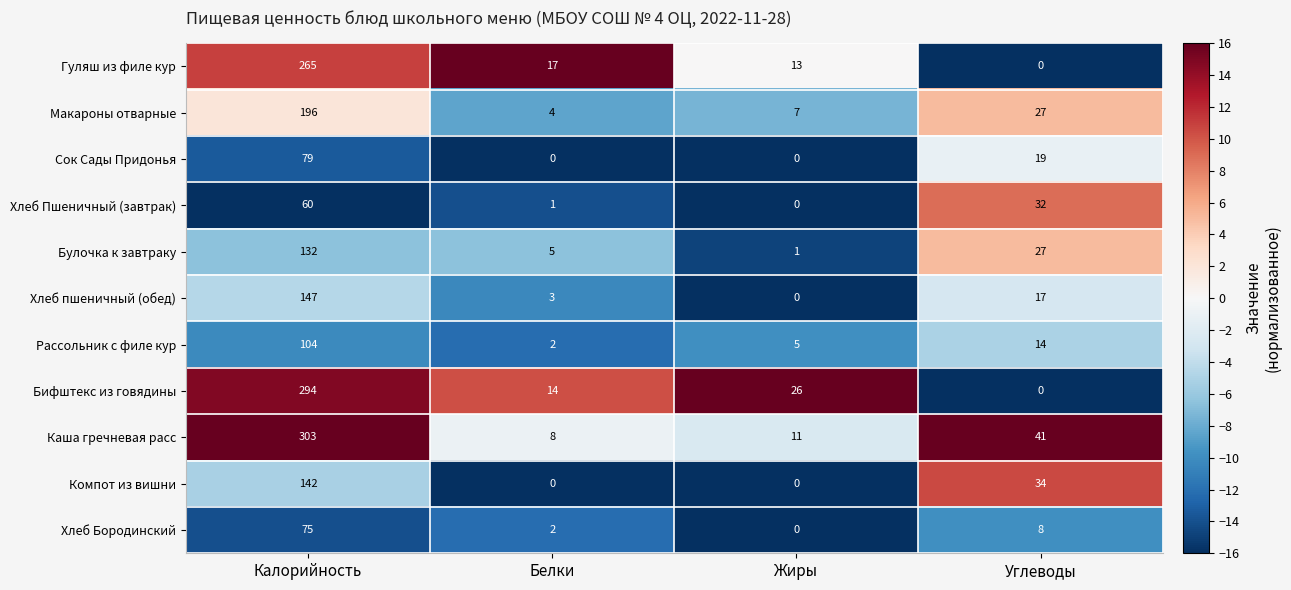

The Бифштекс из говядины series shows 5 at Белки. True or false?

False